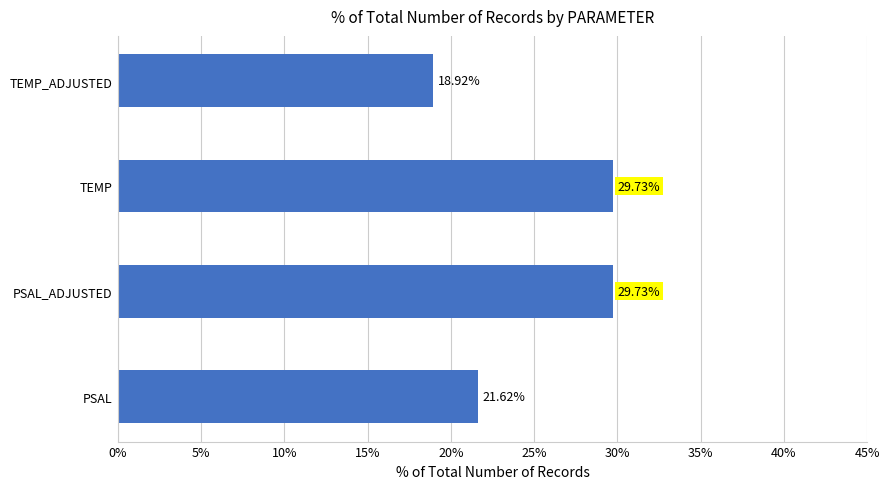

What is the difference between the values at PSAL and TEMP?

8.1